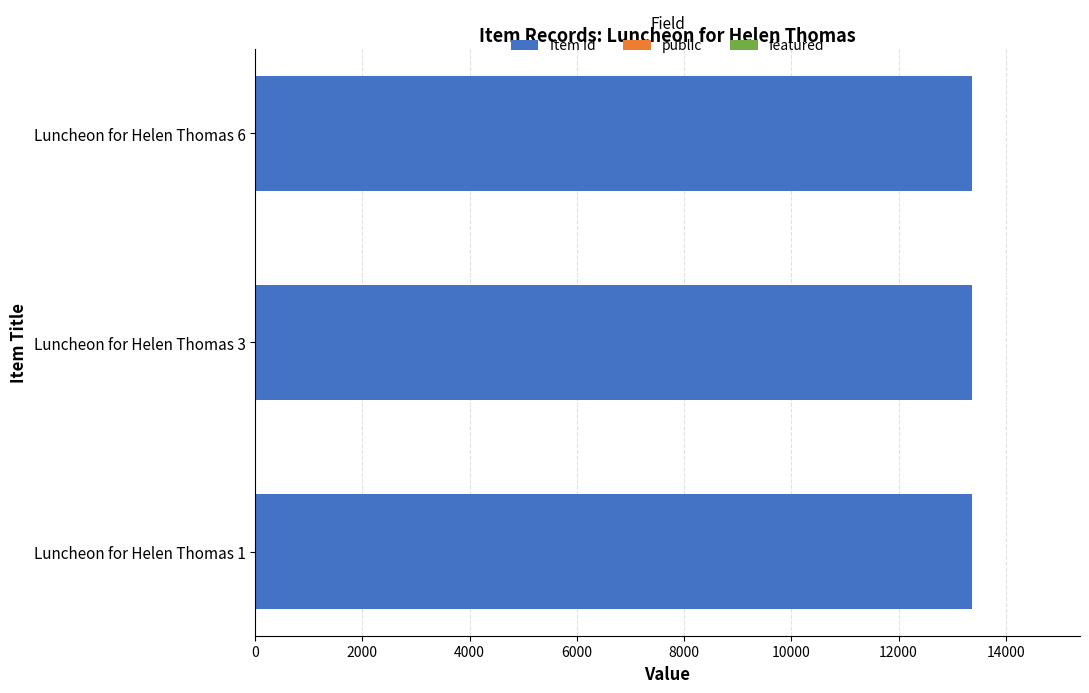

What is the sum of all Item Id values?

40104